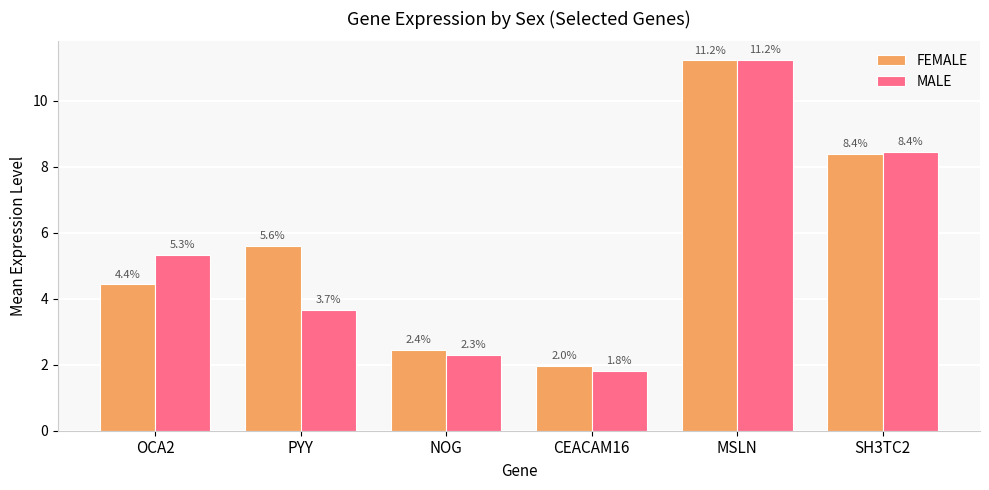

What position from the left is NOG?

3